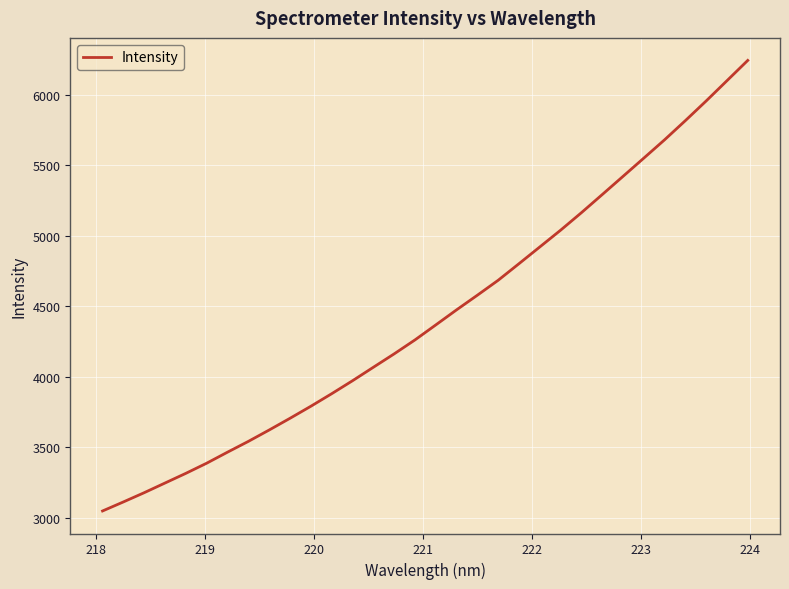

What is the difference between the maximum and minimum values?

3196.0